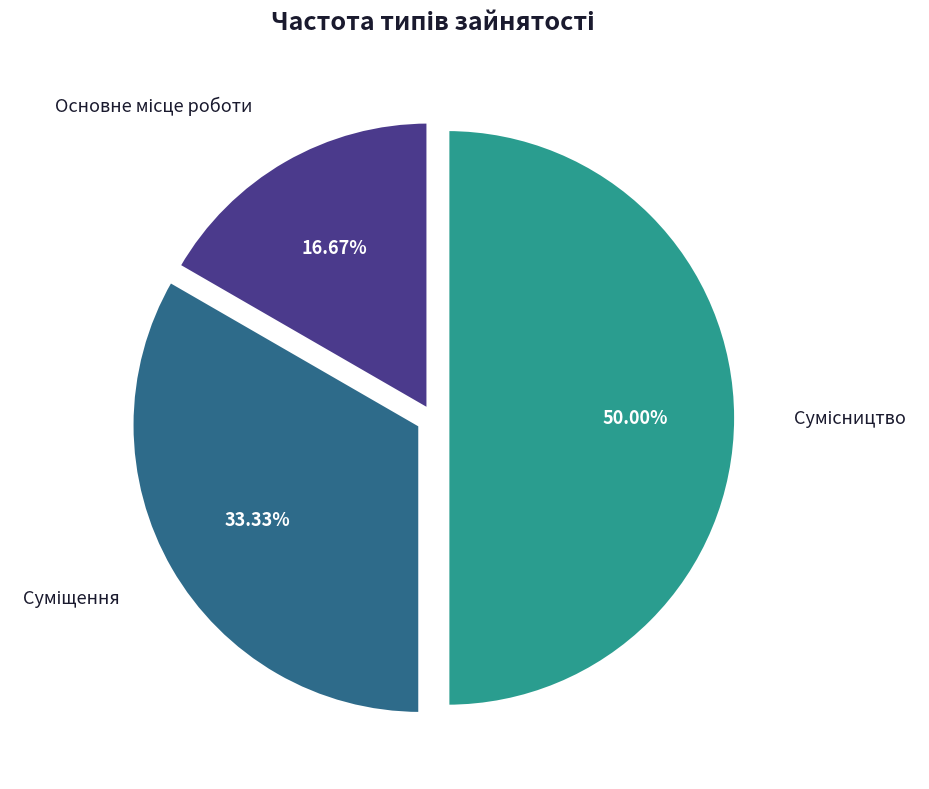

Count the number of slices in the pie.

3